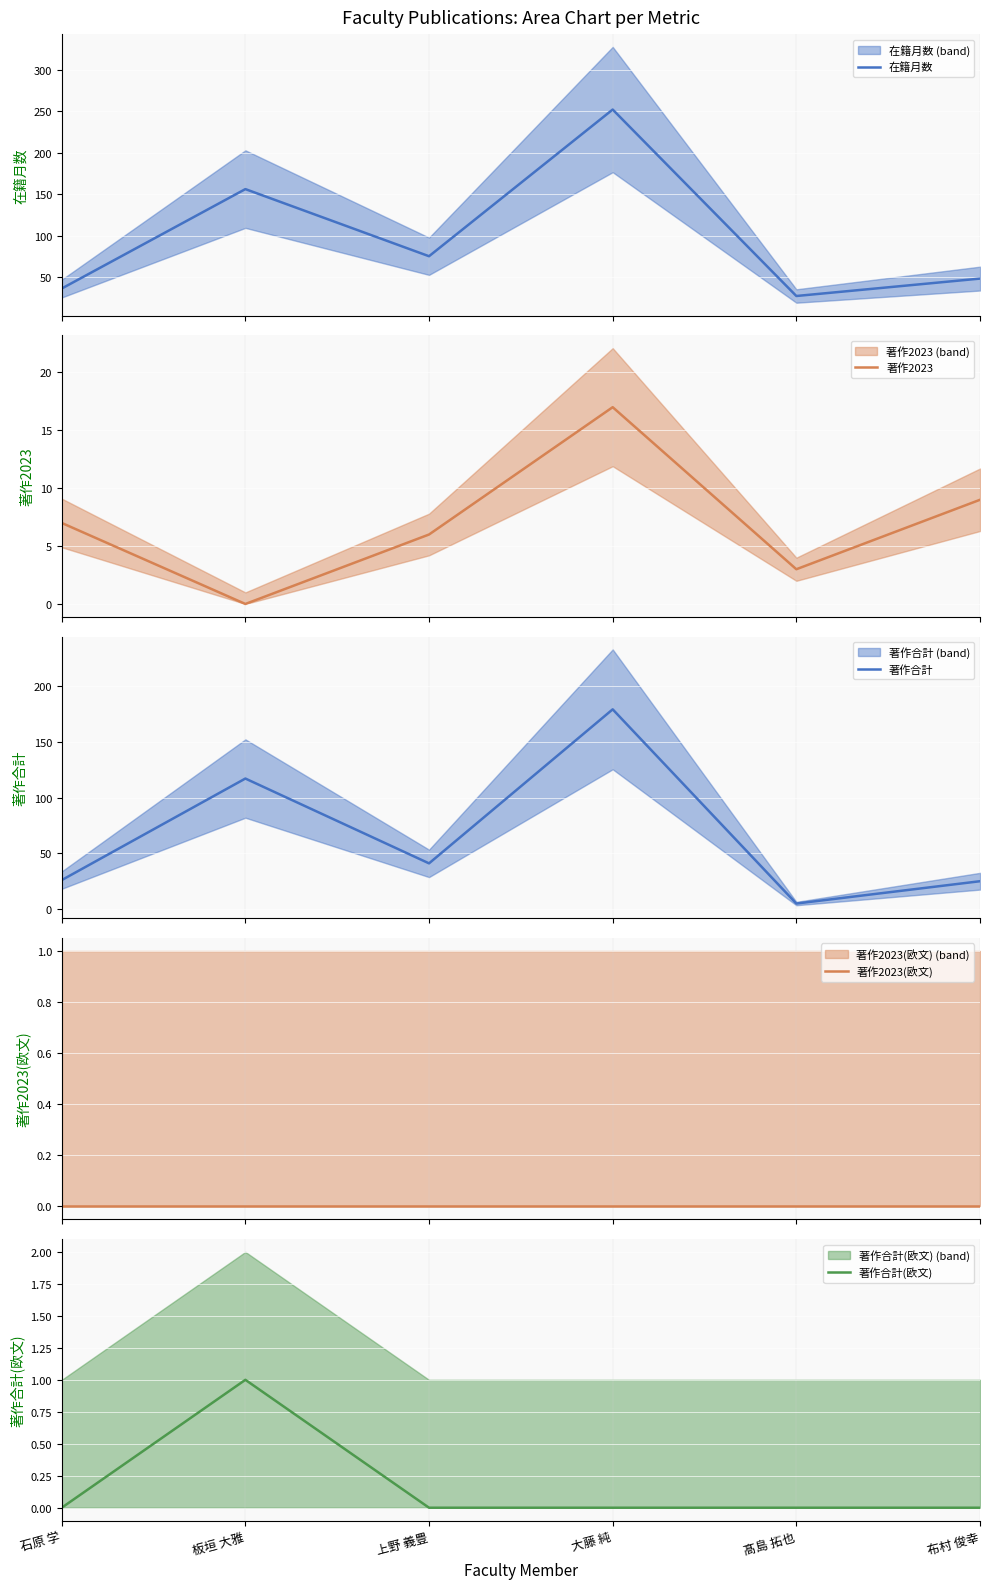

What are all the series names shown in the legend?

在籍月数, 著作2023, 著作合計, 著作2023(欧文), 著作合計(欧文)